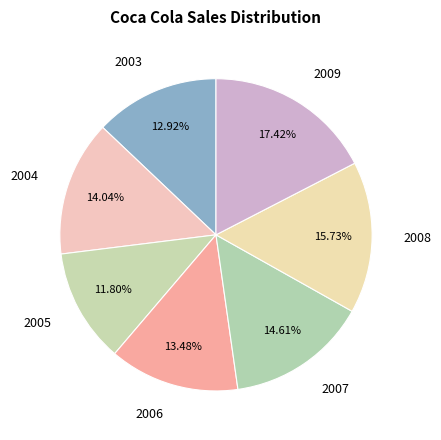

How many slices are in this pie chart?

7